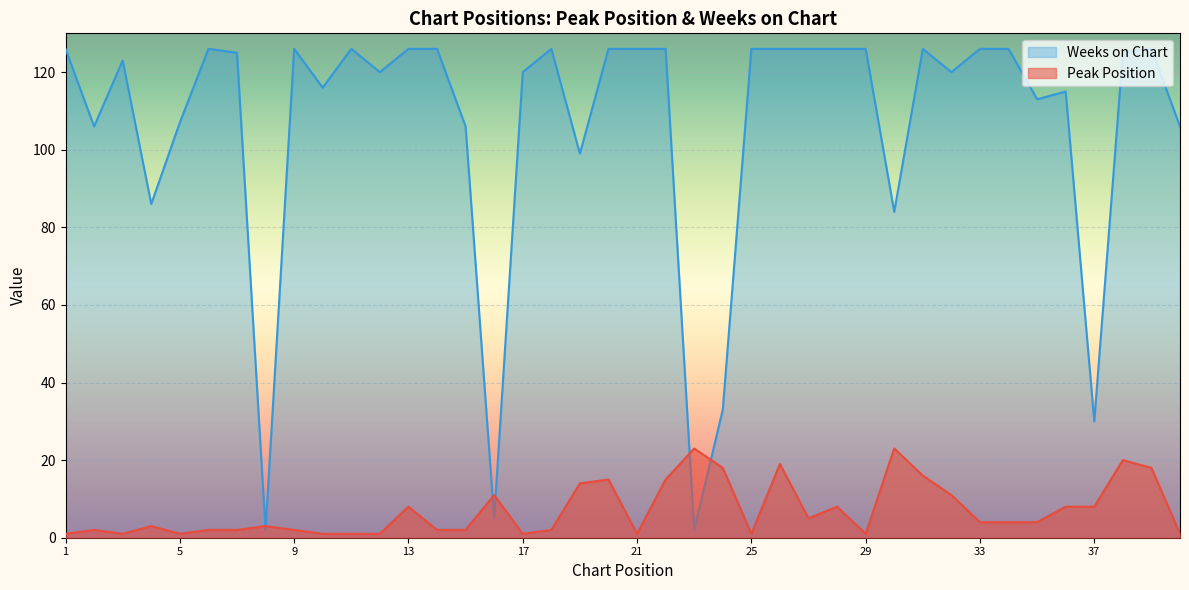

What is the minimum value for Weeks on Chart?

2